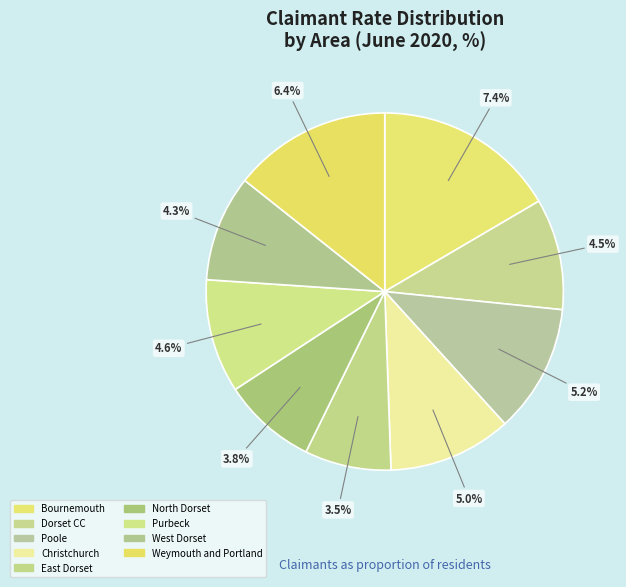

Which slice is the smallest?

East Dorset